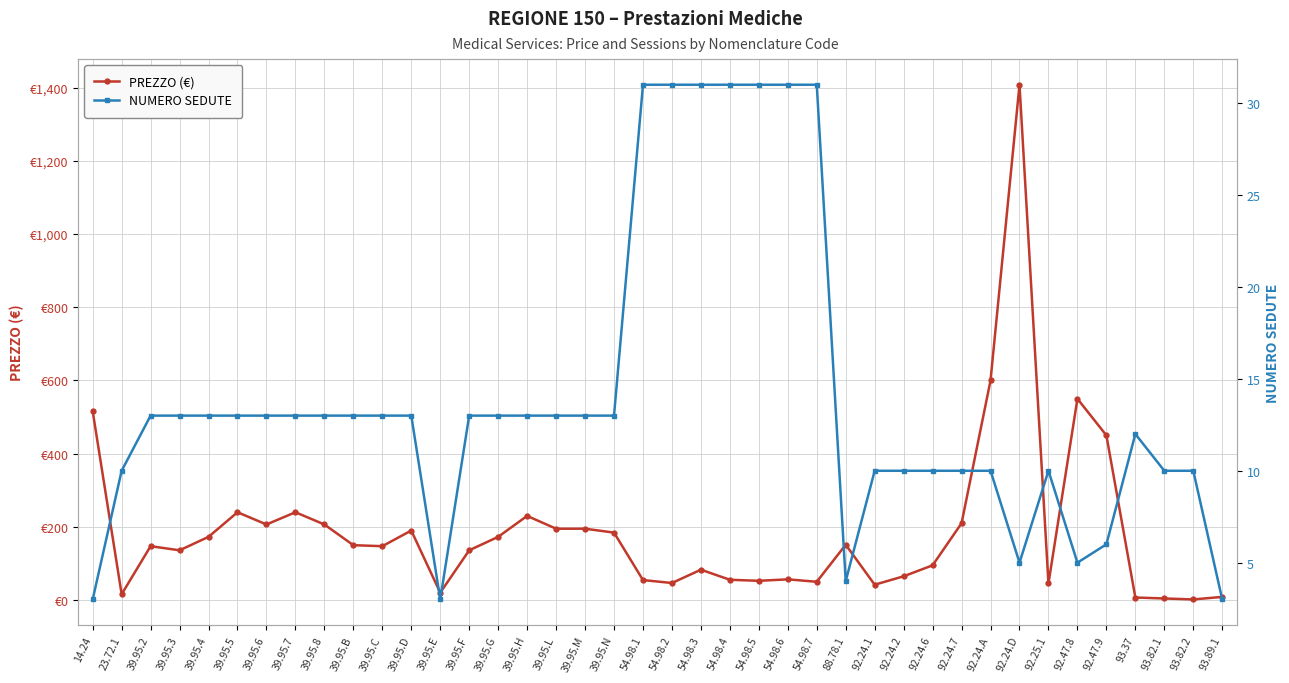

What is the total value across all series at 54.98.2?

77.7